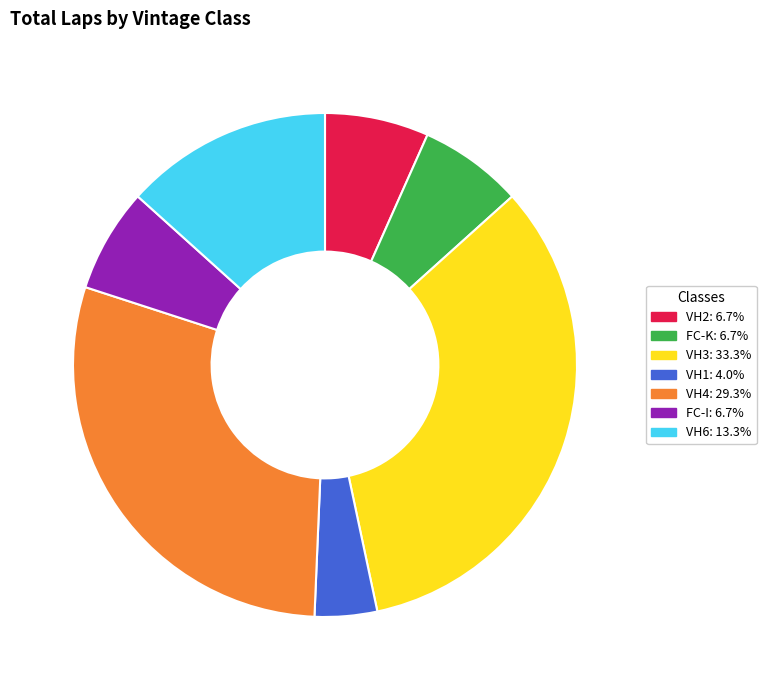

Does any single category account for the majority?

No